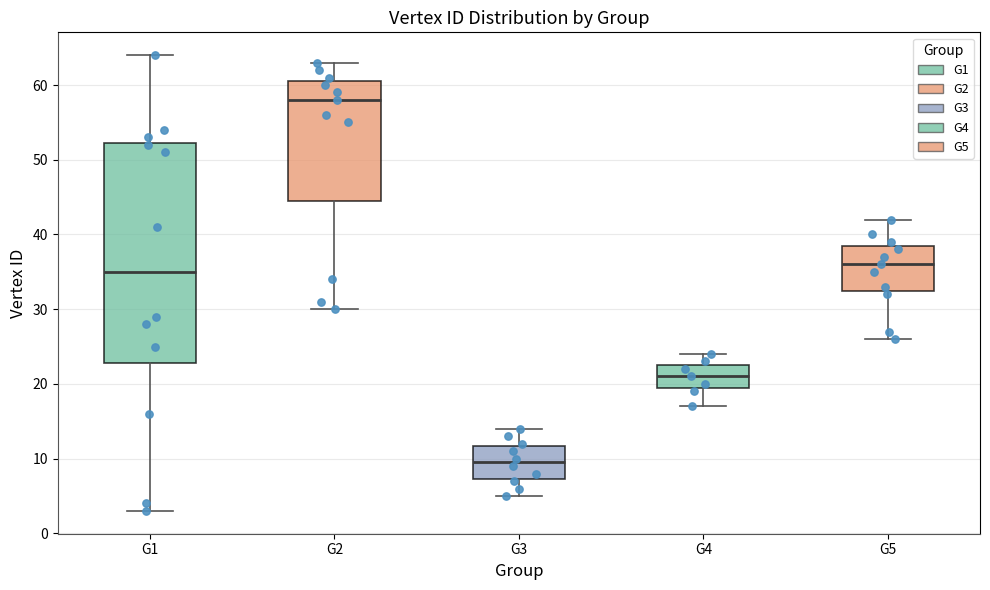

Which box has the lowest median line?

G3